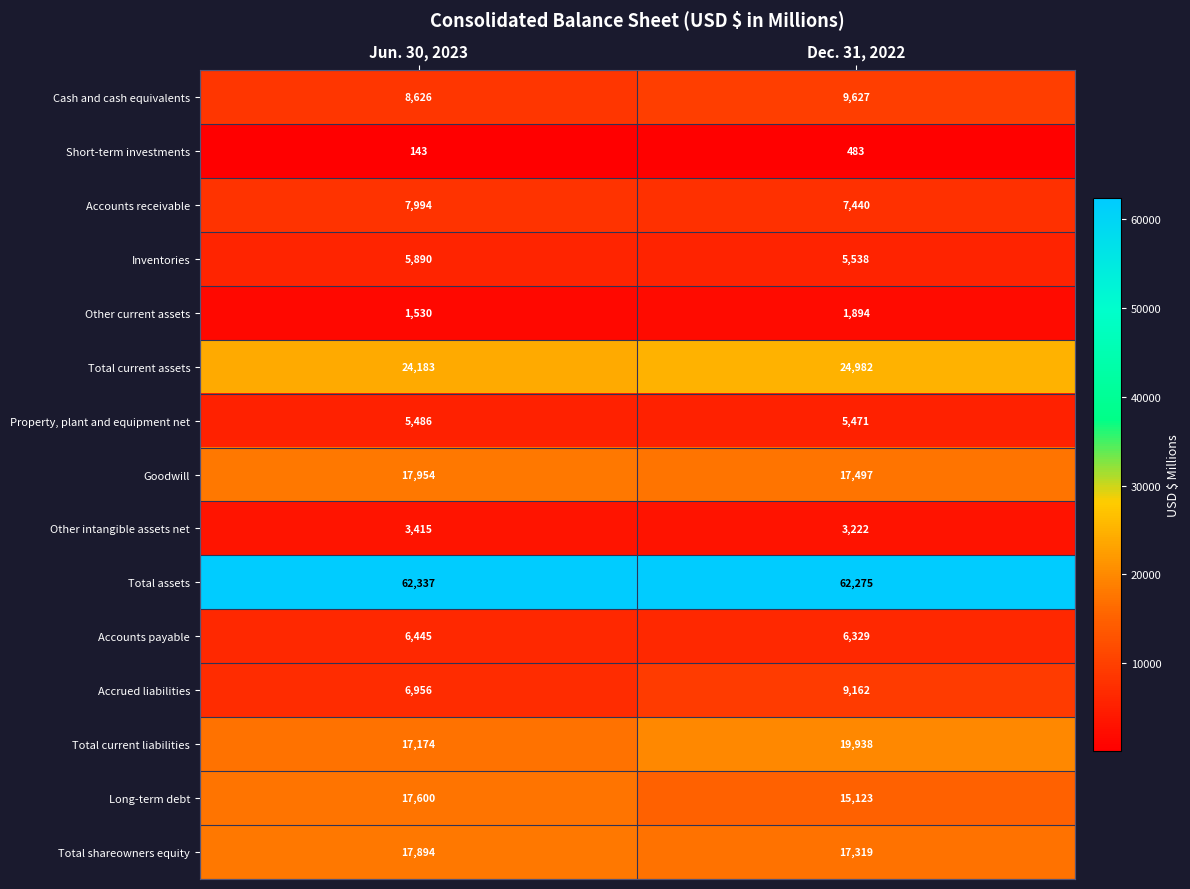

How many data points in Property, plant and equipment net are less than 5486?

1